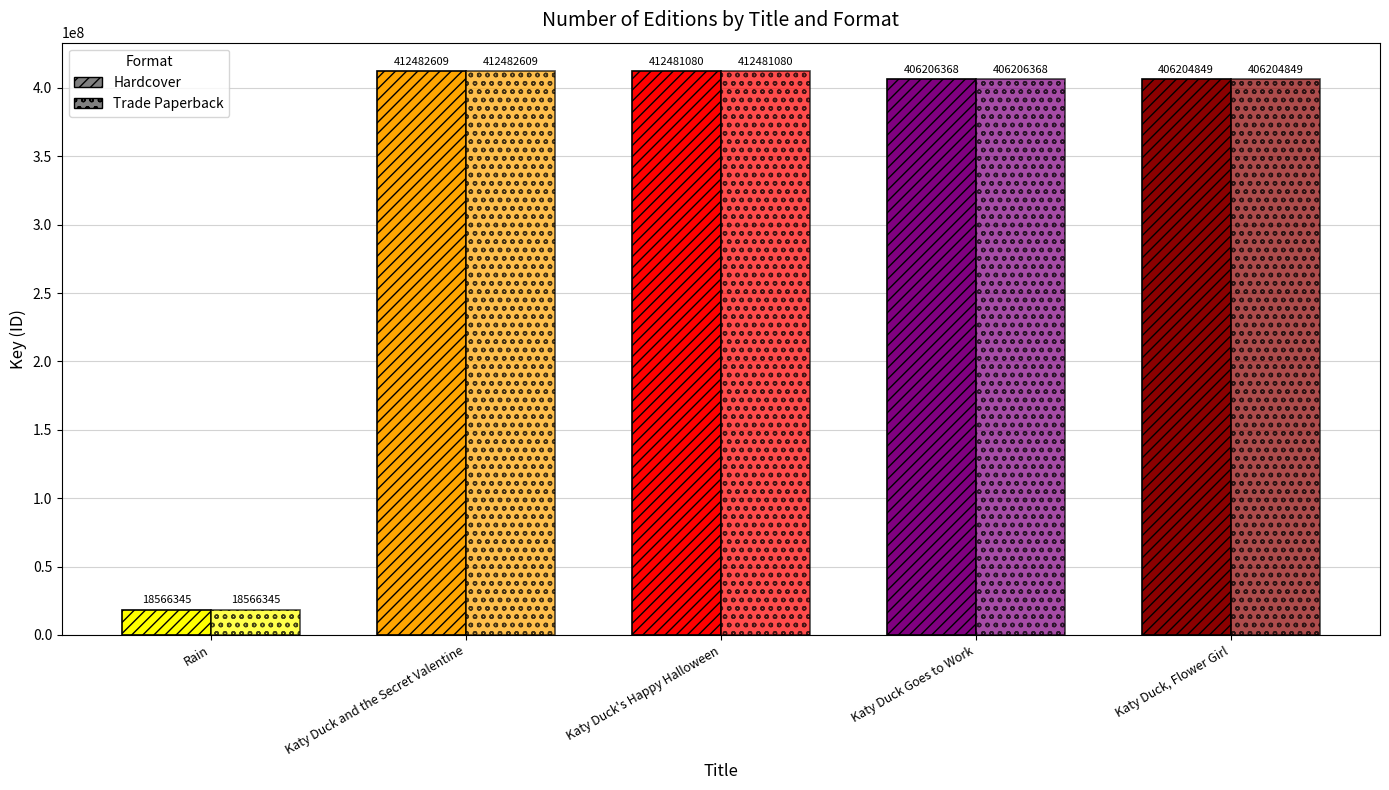

The Hardcover series shows 232169708 at Katy Duck's Happy Halloween. True or false?

False